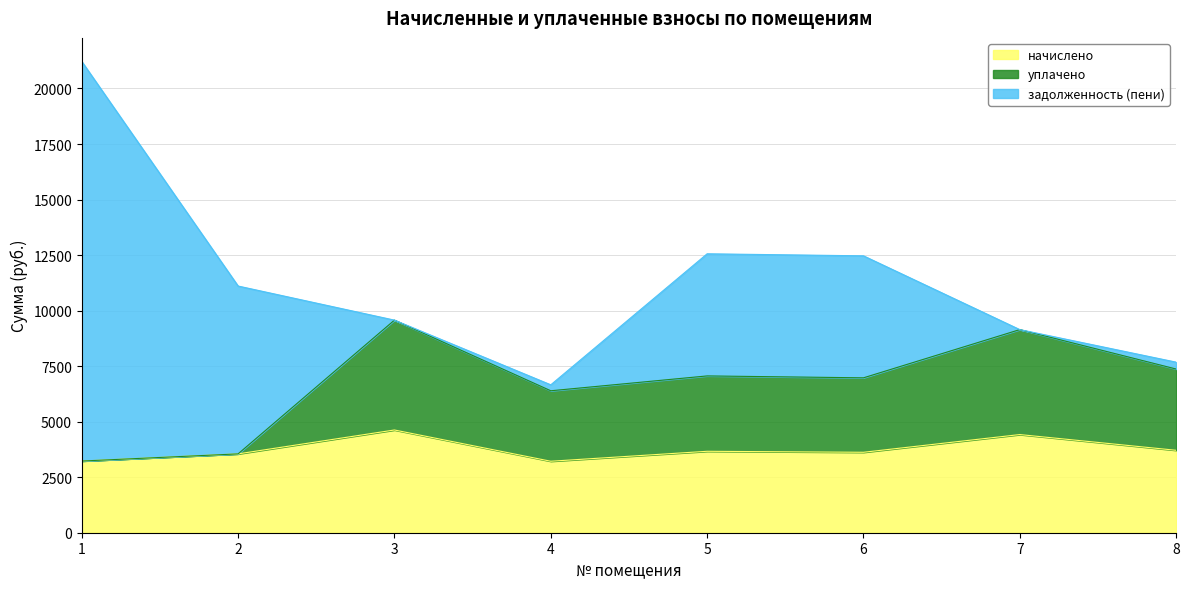

Where is начислено nearest to the value 3921?

8